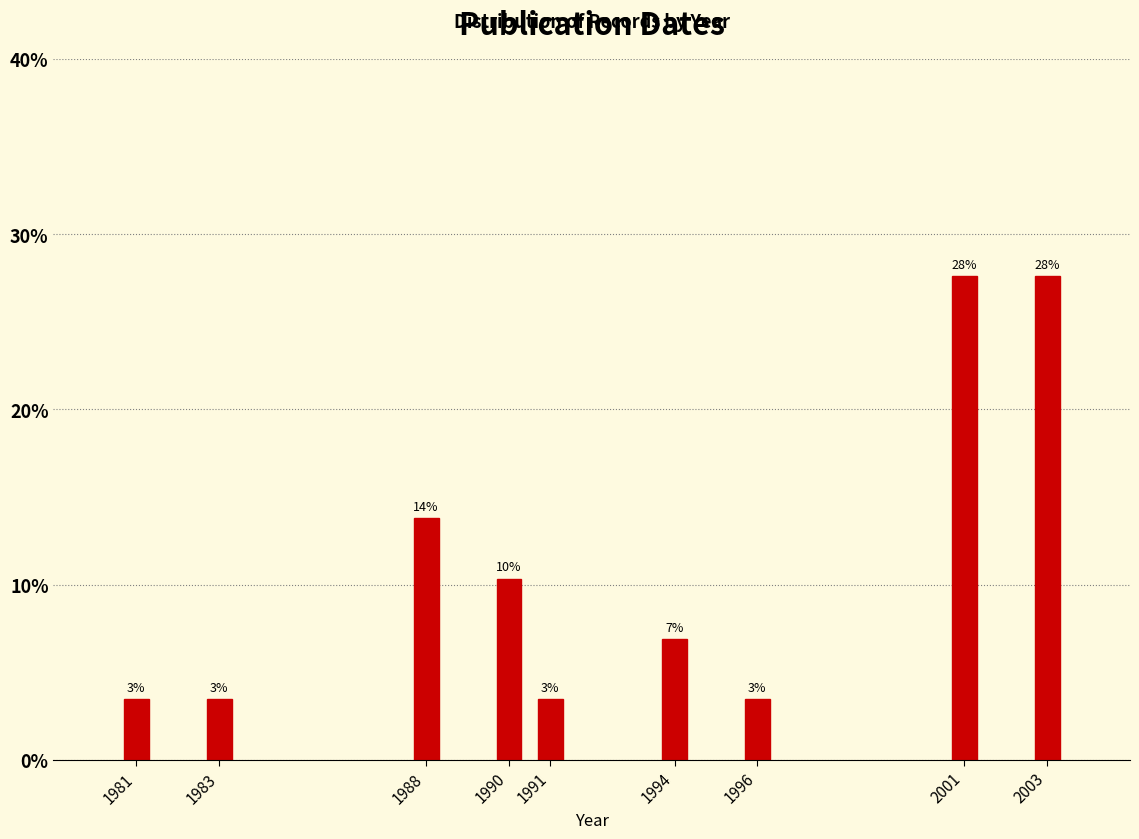

Does the chart contain any negative values?

No